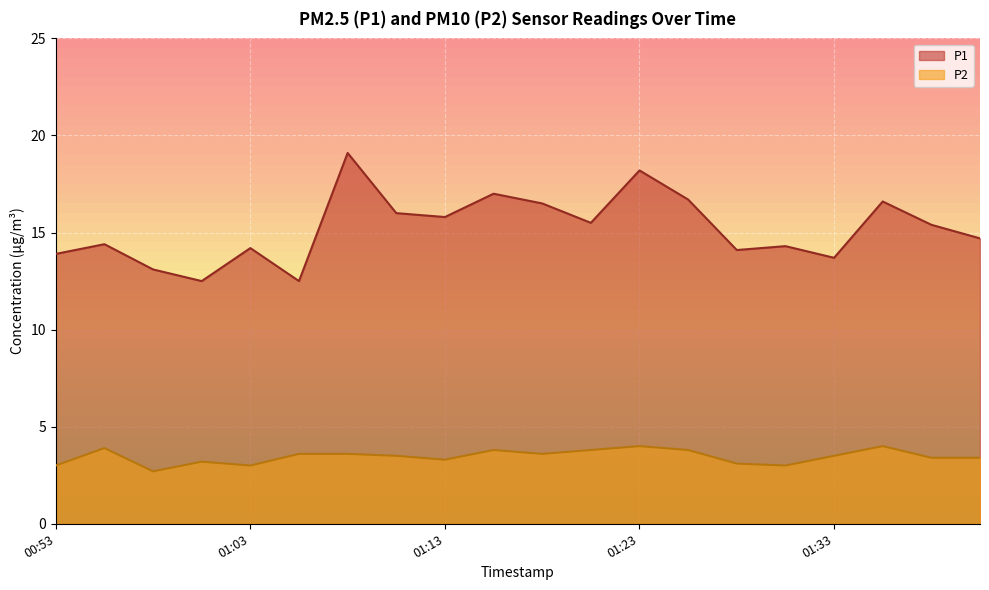

At which category is the sum across all series the highest?

01:08